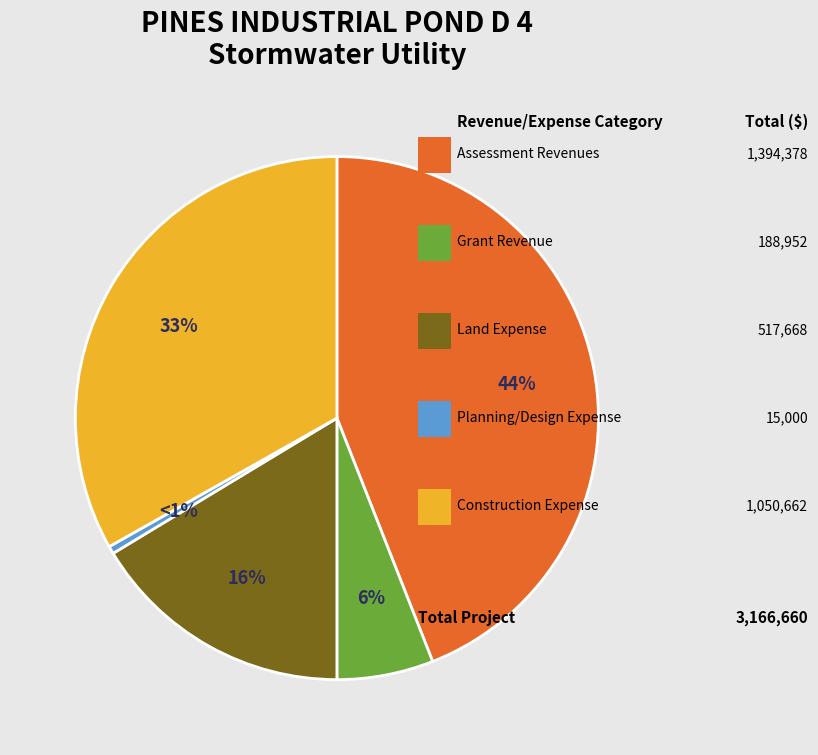

Which category has the biggest portion of the pie?

Assessment Revenues